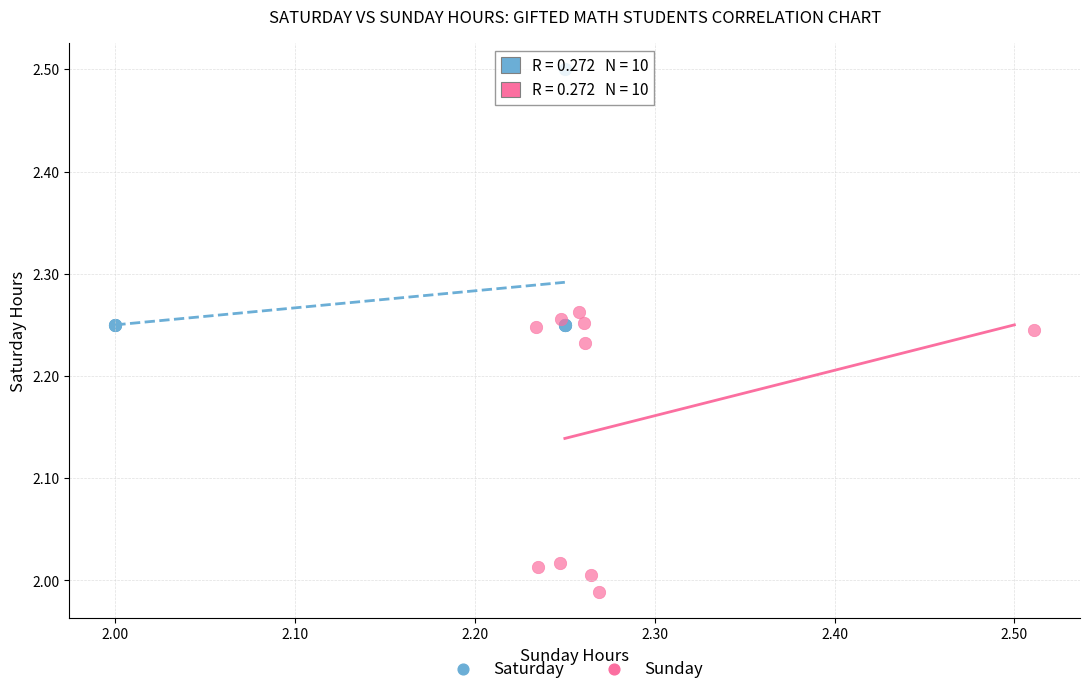

Which series reaches the minimum Y coordinate?

Sunday